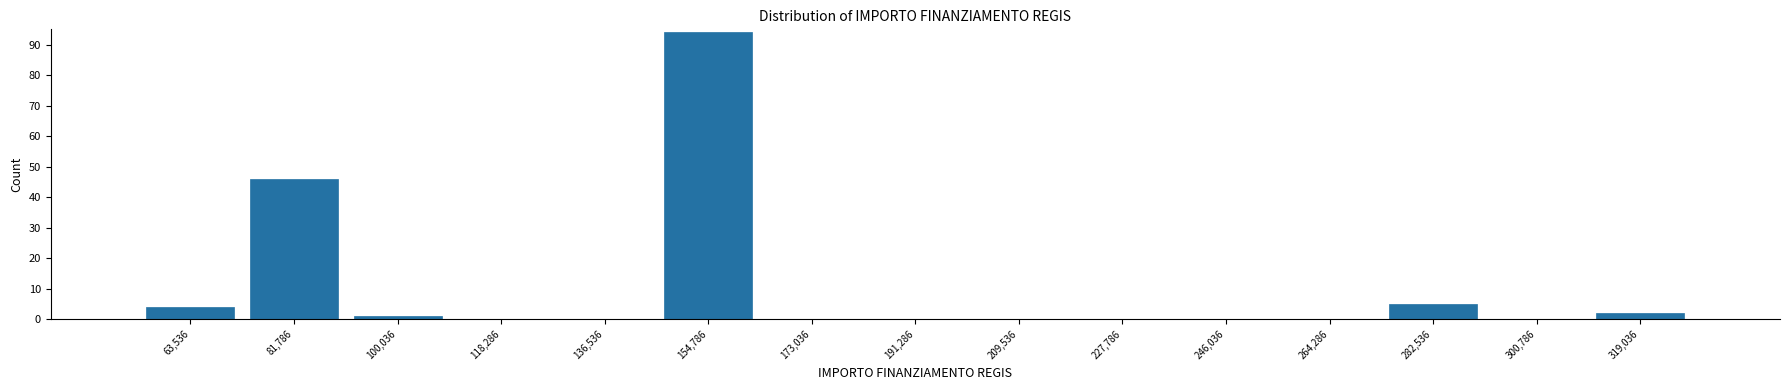

Which range on the x-axis has the tallest bar?

146000 to 164000